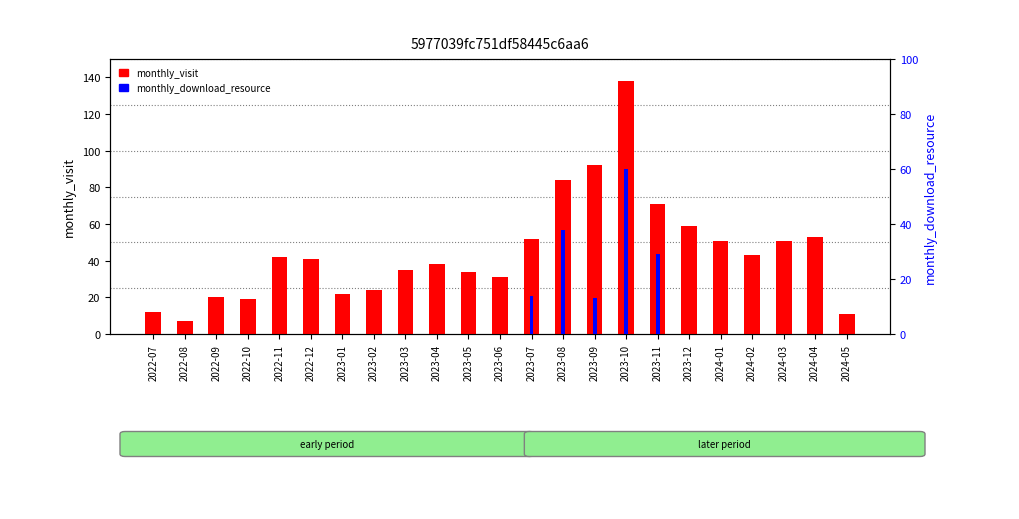

How many bars are there in total?

46